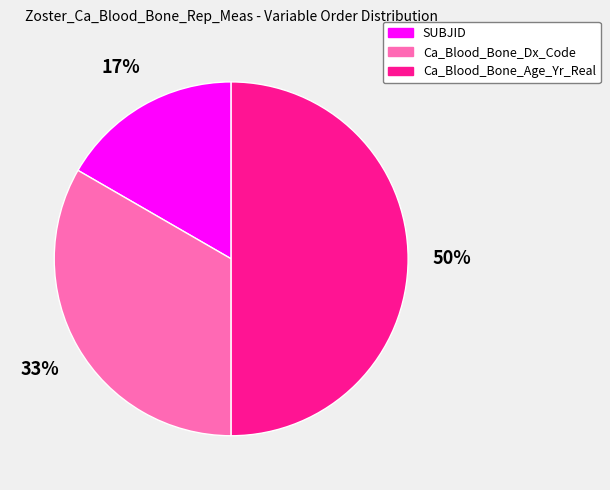

Which category has the biggest portion of the pie?

Ca_Blood_Bone_Age_Yr_Real